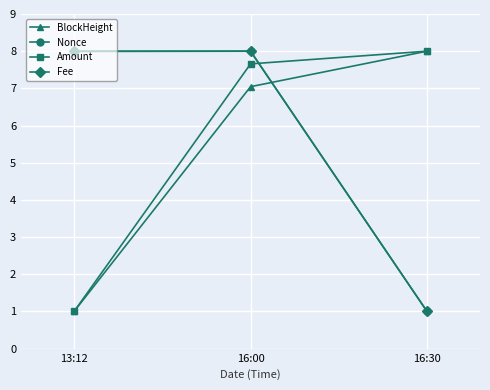

What is the maximum value for Amount?

8.0